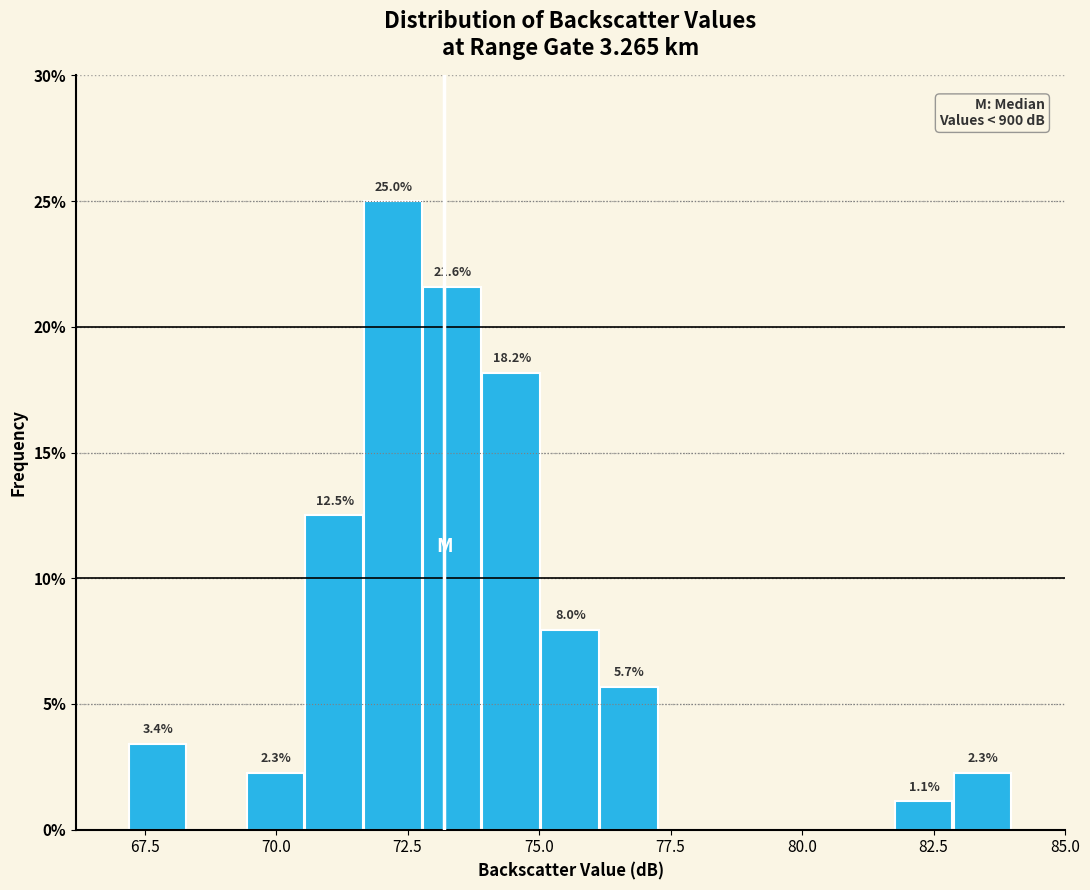

Read against the x-axis, roughly where is the centre of the tallest bar?

72.0